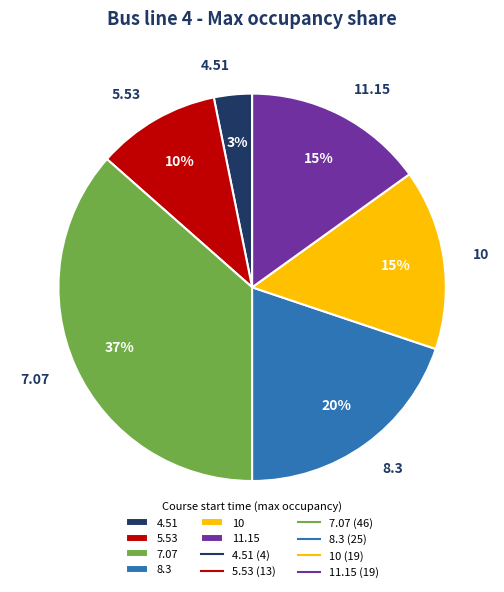

To the nearest percent, what is the combined percentage of 5.53 and 7.07?

47%